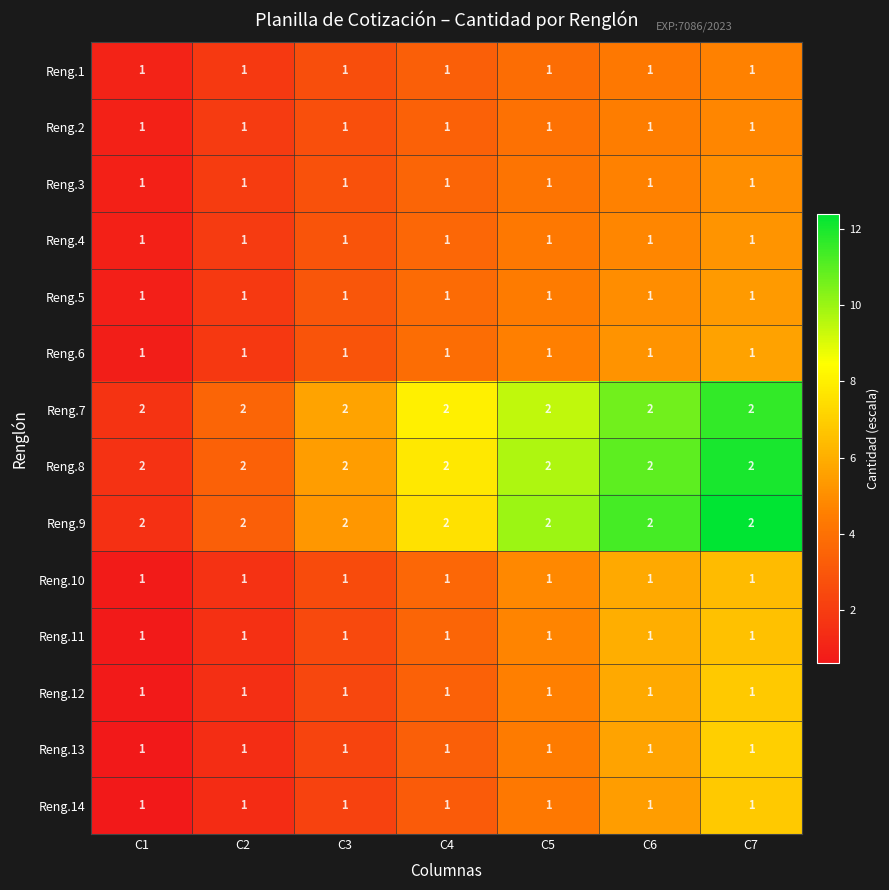

What is the sum of all Reng.11 values?

7